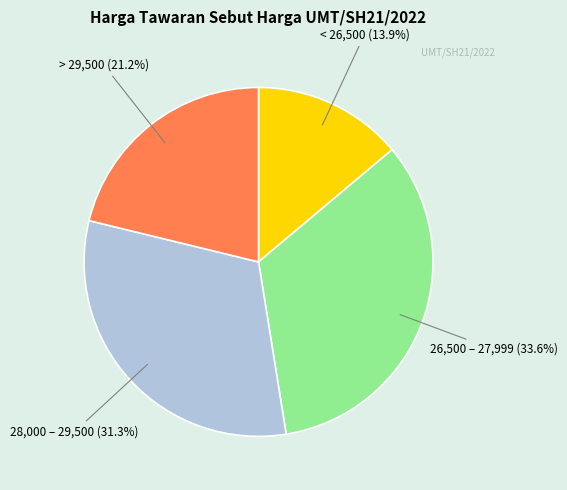

Between 28,000 – 29,500 (31.3%) and > 29,500 (21.2%), which is larger?

28,000 – 29,500 (31.3%)